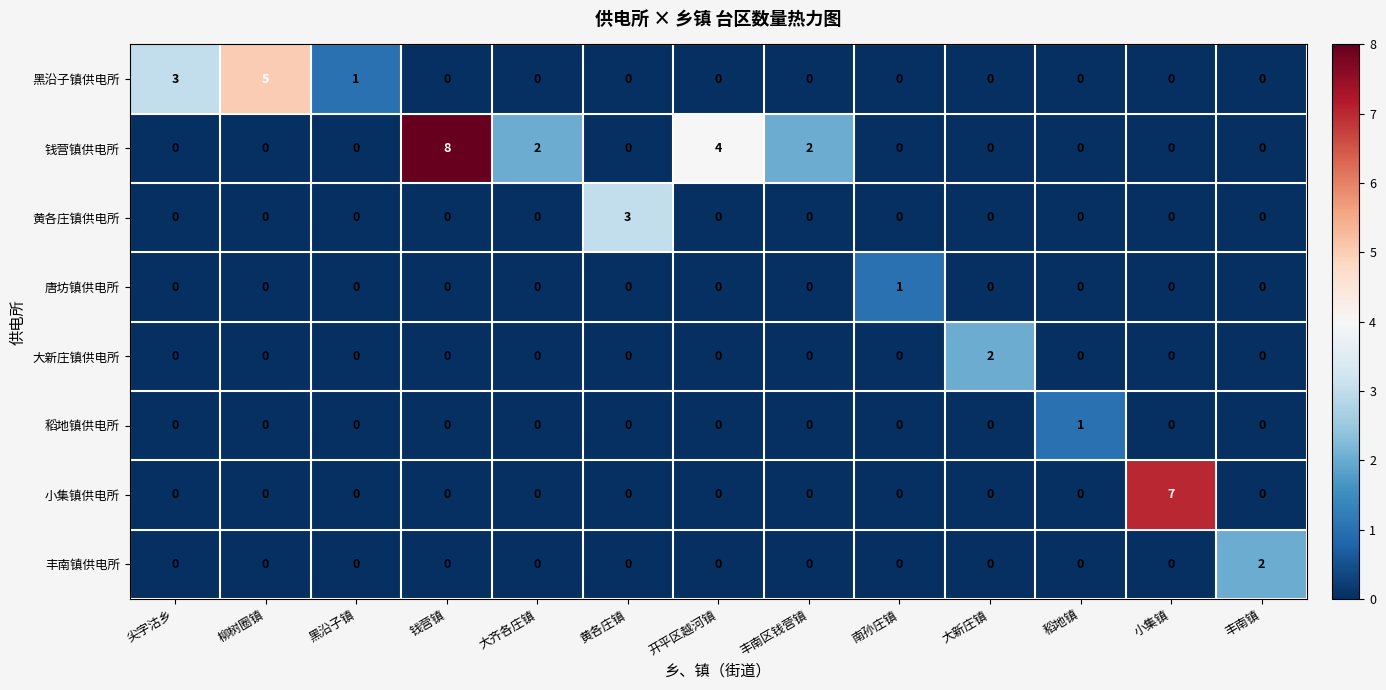

Count the 大新庄镇供电所 values in the range 0 to 1.

12